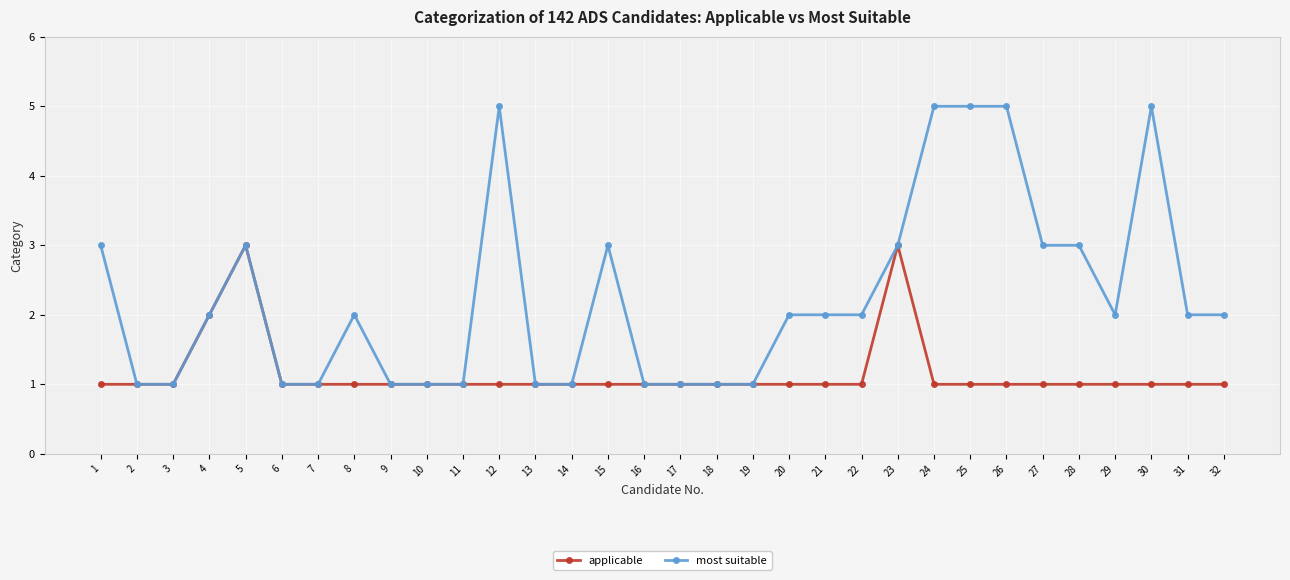

At how many categories does at least one series exceed 4?

5